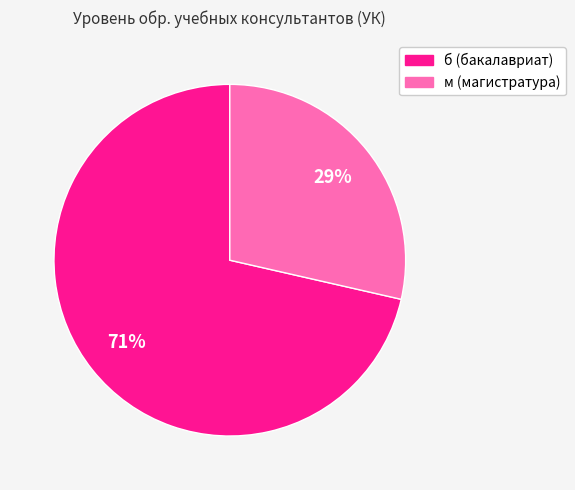

How many segments does this pie chart have?

2